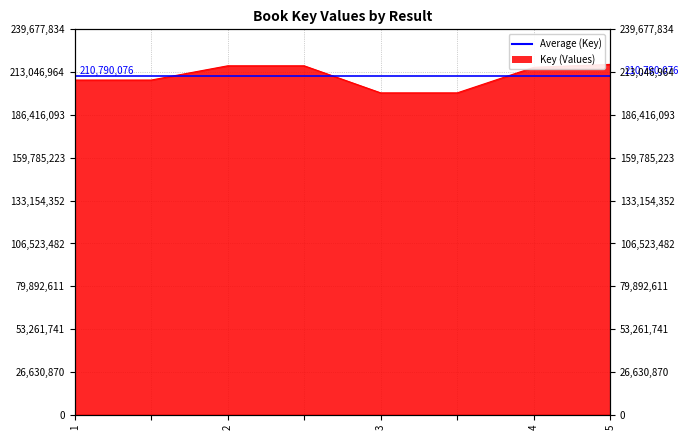

How many data points are above 216037640?

3